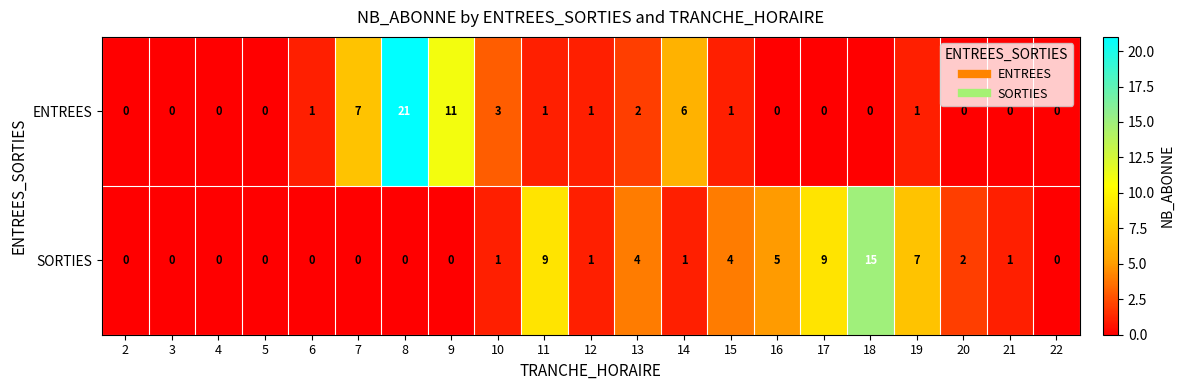

Rank the series at 8 from lowest to highest value.

SORTIES, ENTREES